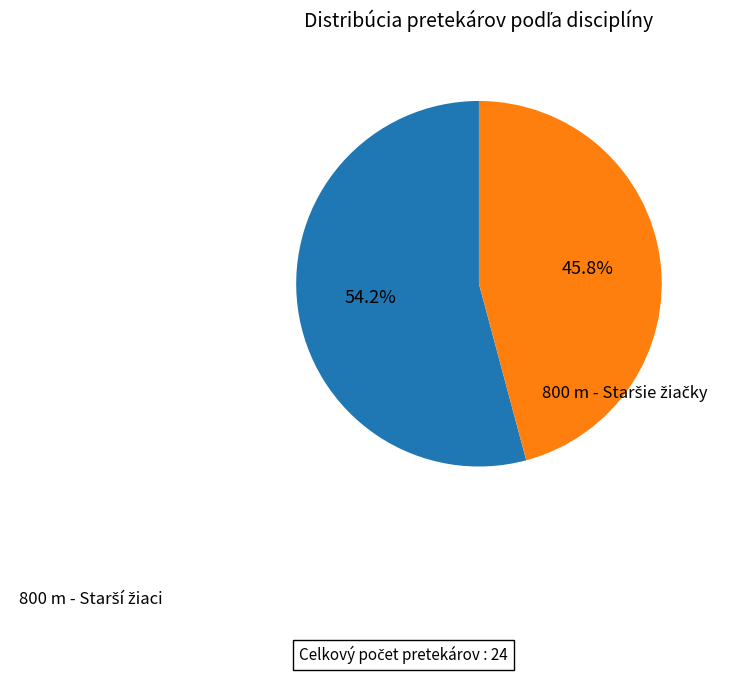

Which slice is the largest?

800 m - Starší žiaci